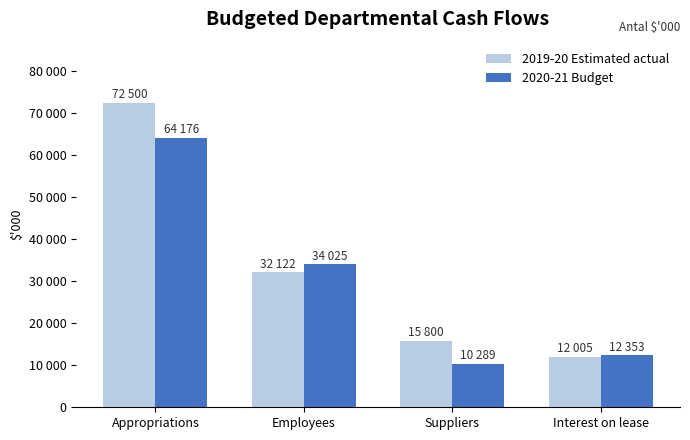

Does the chart contain stacked bars?

No